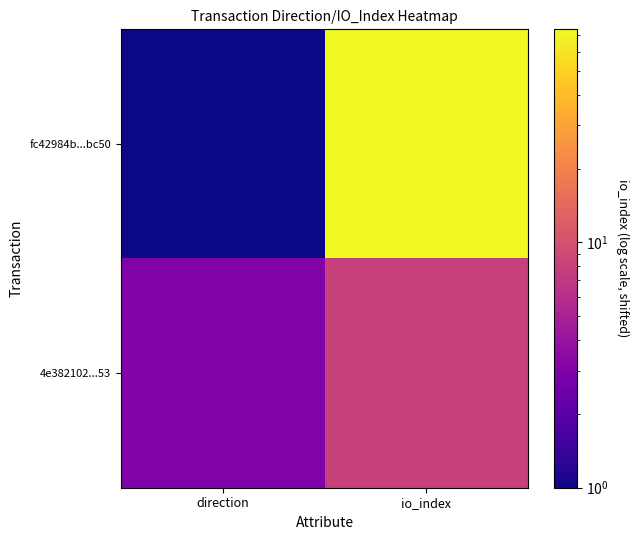

Which label corresponds to the largest value in the chart?

io_index